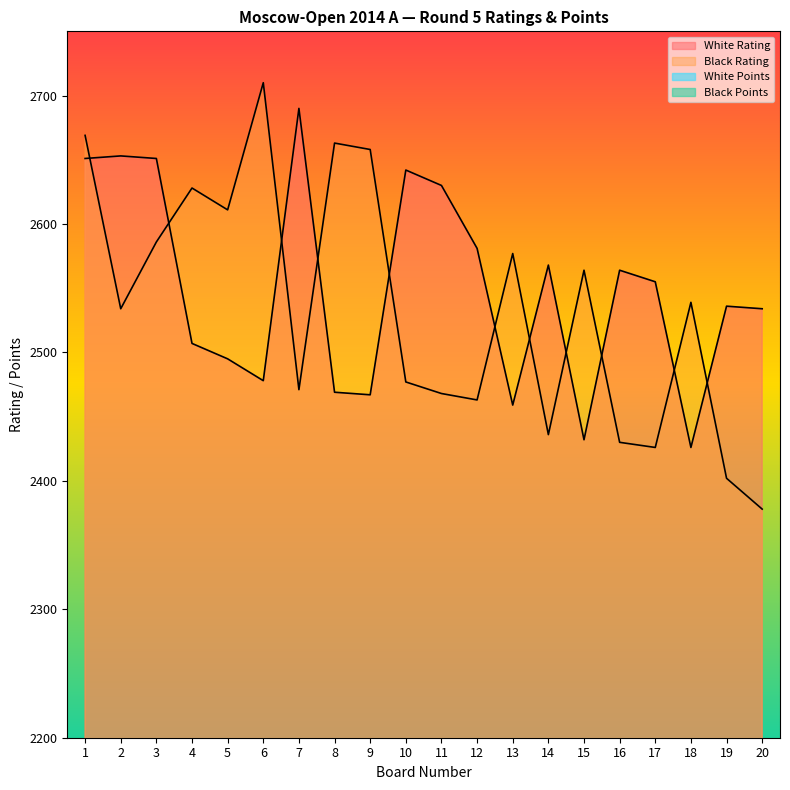

What is the difference between the highest and lowest values at 1?

2665.0